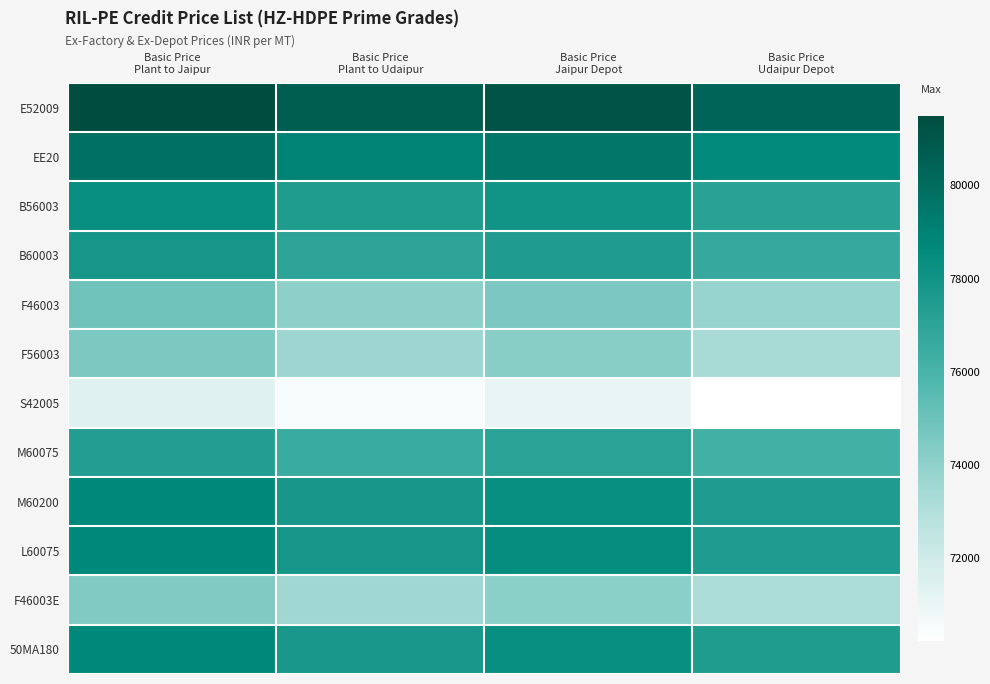

Reading left to right, transcribe all the data shown in this chart.

E52009: Basic Price
Plant to Jaipur=81500	Basic Price
Plant to Udaipur=80632	Basic Price
Jaipur Depot=81190	Basic Price
Udaipur Depot=80320
EE20: Basic Price
Plant to Jaipur=79800	Basic Price
Plant to Udaipur=78932	Basic Price
Jaipur Depot=79490	Basic Price
Udaipur Depot=78620
B56003: Basic Price
Plant to Jaipur=78340	Basic Price
Plant to Udaipur=77472	Basic Price
Jaipur Depot=78030	Basic Price
Udaipur Depot=77160
B60003: Basic Price
Plant to Jaipur=77840	Basic Price
Plant to Udaipur=76972	Basic Price
Jaipur Depot=77530	Basic Price
Udaipur Depot=76660
F46003: Basic Price
Plant to Jaipur=74920	Basic Price
Plant to Udaipur=74052	Basic Price
Jaipur Depot=74610	Basic Price
Udaipur Depot=73740
F56003: Basic Price
Plant to Jaipur=74510	Basic Price
Plant to Udaipur=73642	Basic Price
Jaipur Depot=74200	Basic Price
Udaipur Depot=73330
S42005: Basic Price
Plant to Jaipur=71390	Basic Price
Plant to Udaipur=70522	Basic Price
Jaipur Depot=71080	Basic Price
Udaipur Depot=70210
M60075: Basic Price
Plant to Jaipur=77390	Basic Price
Plant to Udaipur=76522	Basic Price
Jaipur Depot=77080	Basic Price
Udaipur Depot=76210
M60200: Basic Price
Plant to Jaipur=78670	Basic Price
Plant to Udaipur=77802	Basic Price
Jaipur Depot=78360	Basic Price
Udaipur Depot=77490
L60075: Basic Price
Plant to Jaipur=78710	Basic Price
Plant to Udaipur=77842	Basic Price
Jaipur Depot=78400	Basic Price
Udaipur Depot=77530
F46003E: Basic Price
Plant to Jaipur=74420	Basic Price
Plant to Udaipur=73552	Basic Price
Jaipur Depot=74110	Basic Price
Udaipur Depot=73240
50MA180: Basic Price
Plant to Jaipur=78662	Basic Price
Plant to Udaipur=77789	Basic Price
Jaipur Depot=78350	Basic Price
Udaipur Depot=77470